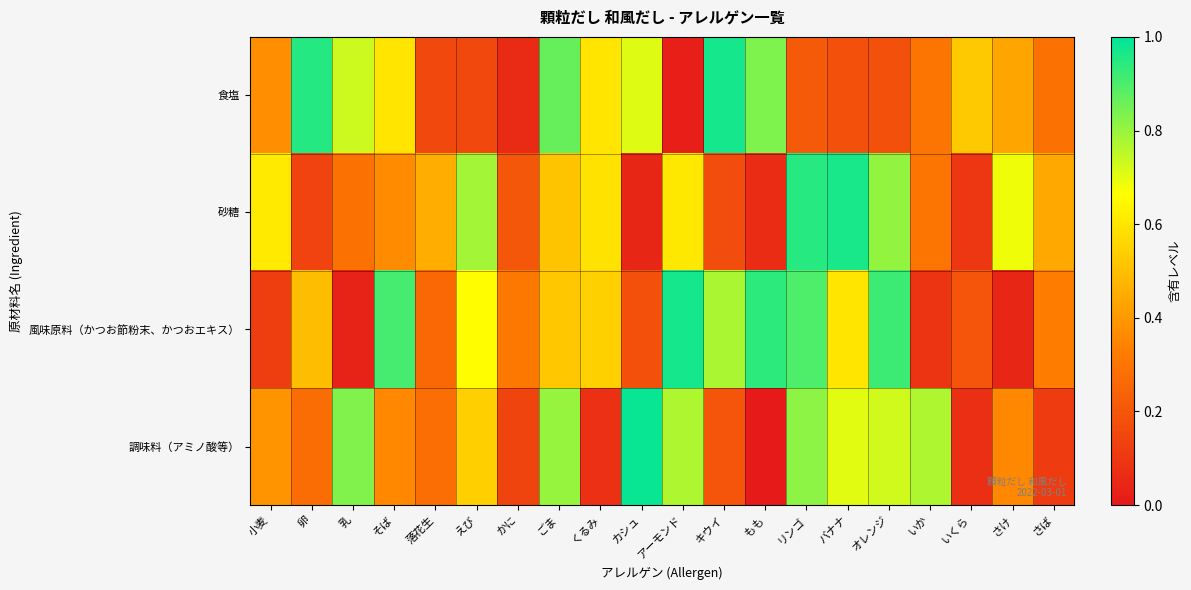

At how many categories does at least one series exceed 0?

20